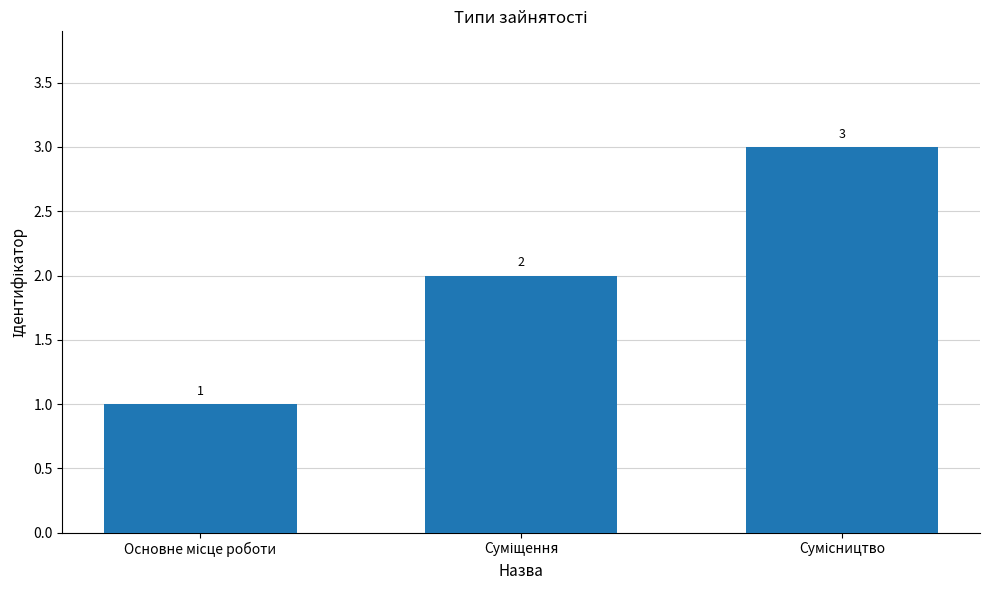

Count the values in the range 1 to 3.

3